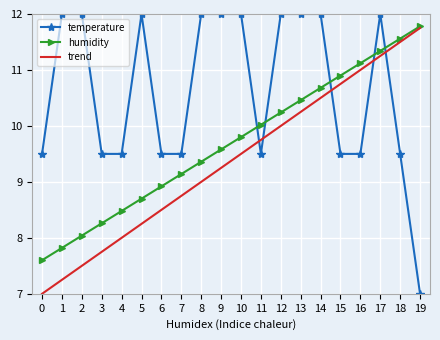

What is the minimum value shown in the chart?

7.0